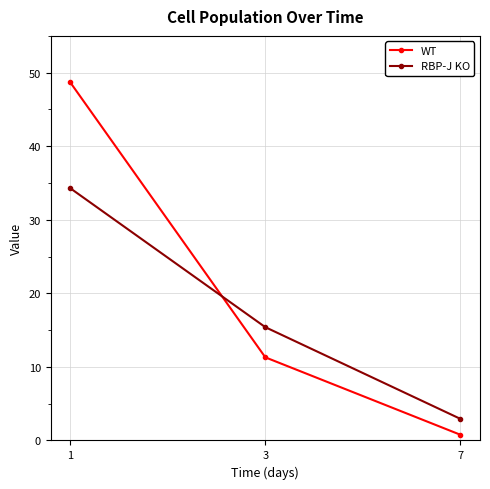

Reading right to left, list all the values displayed in this chart.

WT: 0.8	11.3	48.7
RBP-J KO: 2.9	15.4	34.3